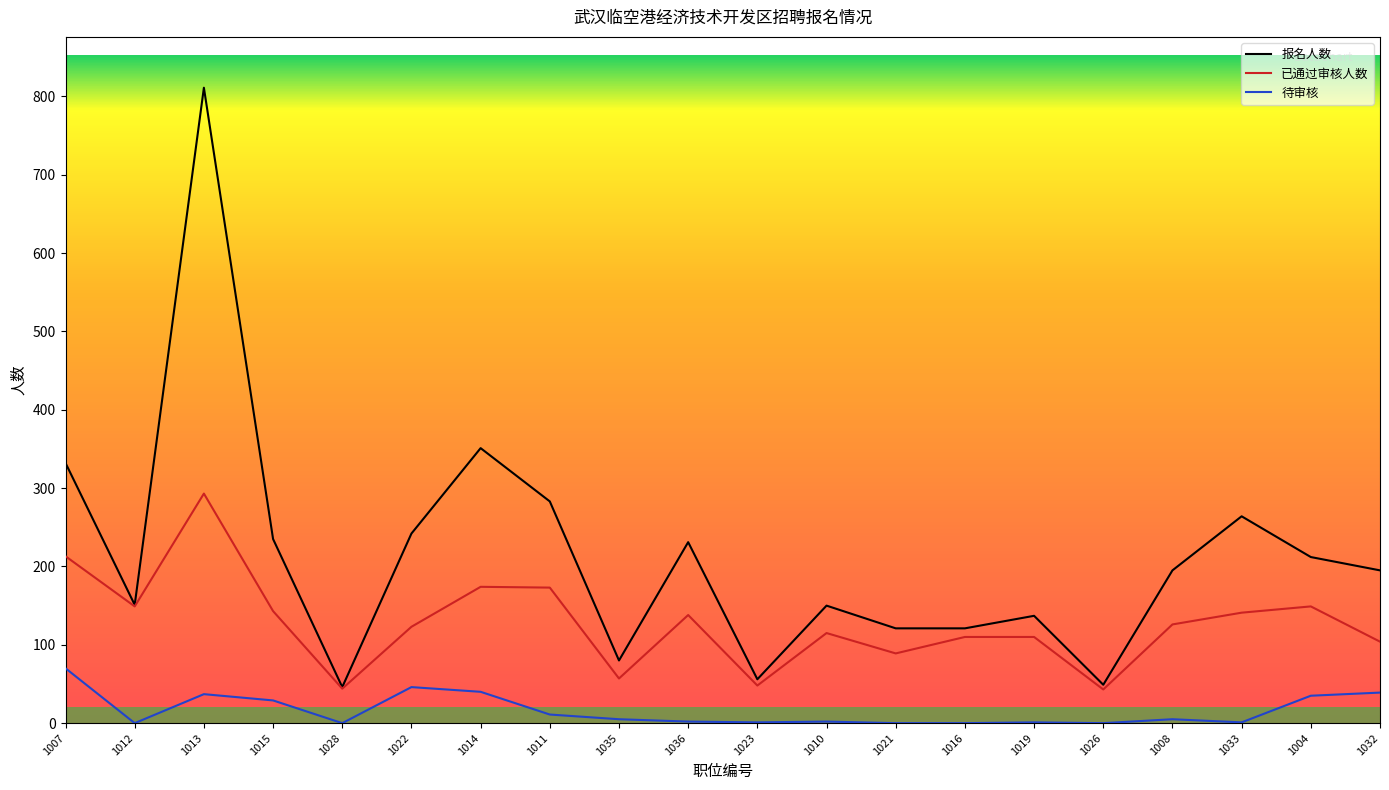

At which label does 已通过审核人数 first exceed 126?

1007